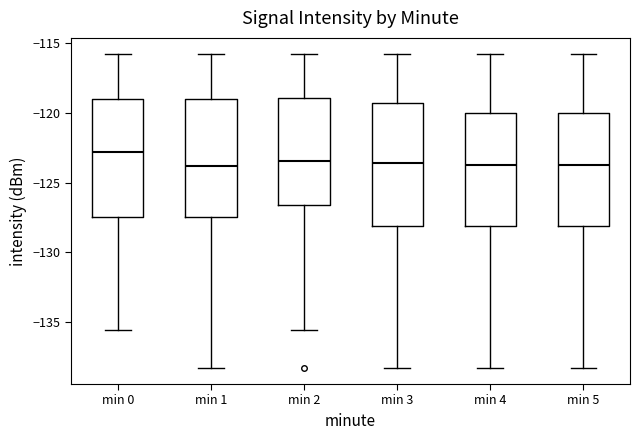

Reading left to right, read every box against the y-axis: the position of its median line, the range the box covers, and the ends of its whiskers. The values are not printed on the chart, so give them approximately, as read against the axis.

min 0: median -123.0, box -127.5 to -119.0, whiskers -135.5 to -116.0
min 1: median -124.0, box -127.5 to -119.0, whiskers -138.5 to -116.0
min 2: median -123.5, box -126.5 to -119.0, whiskers -135.5 to -116.0
min 3: median -123.5, box -128.0 to -119.5, whiskers -138.5 to -116.0
min 4: median -123.5, box -128.0 to -120.0, whiskers -138.5 to -116.0
min 5: median -123.5, box -128.0 to -120.0, whiskers -138.5 to -116.0